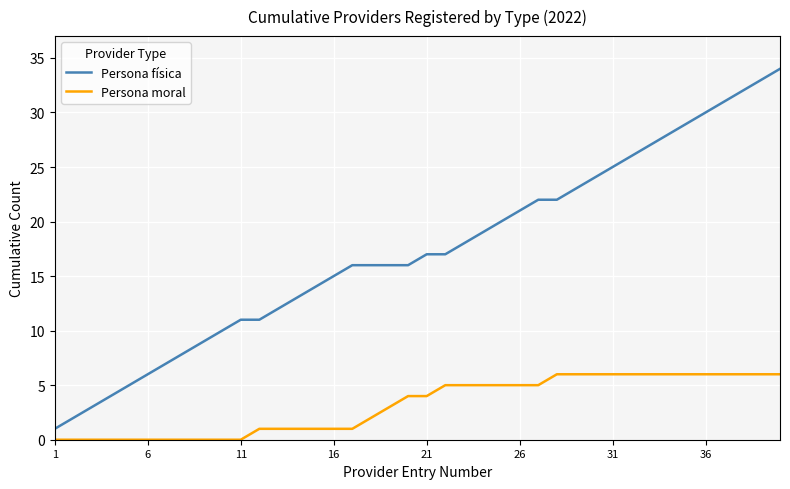

True or false: Persona moral and Persona física cross at least once.

False